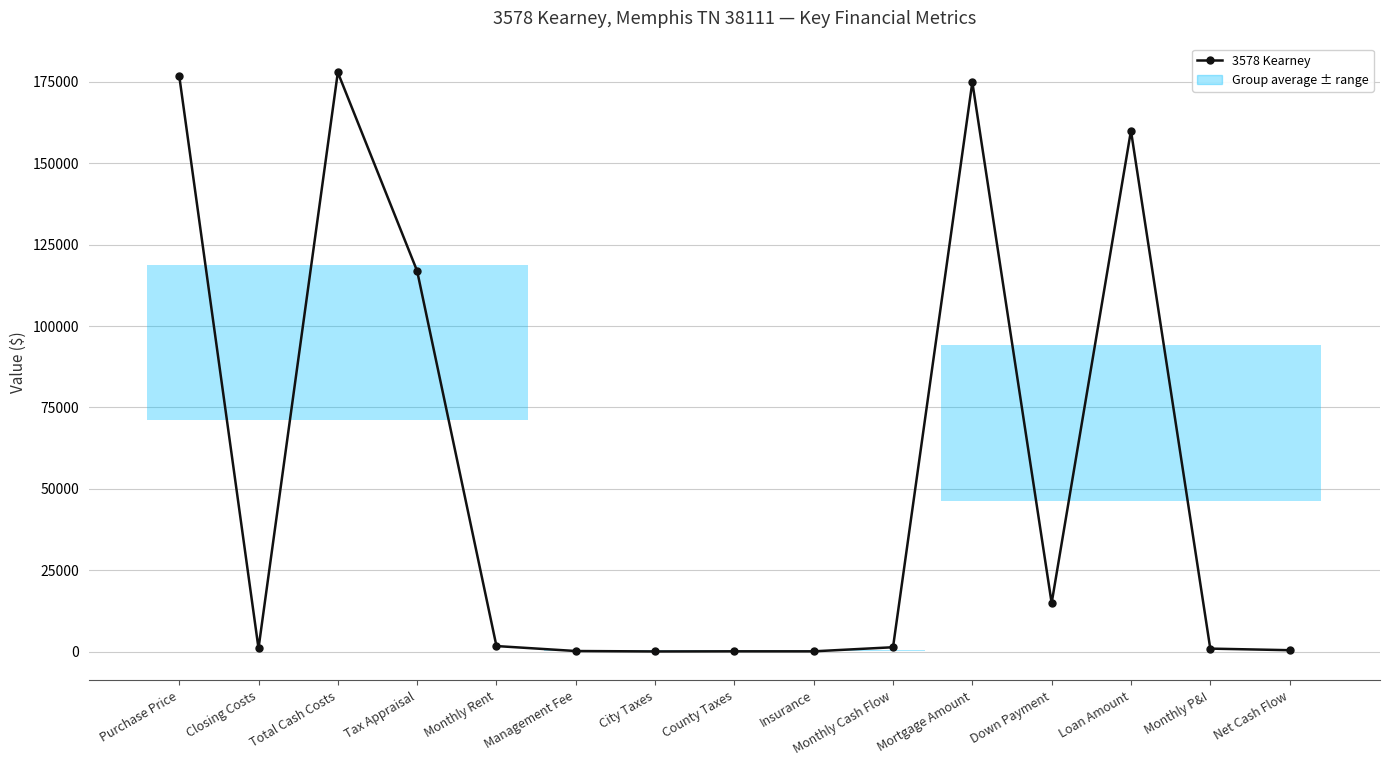

At which category does the data reach its first local peak?

Total Cash Costs